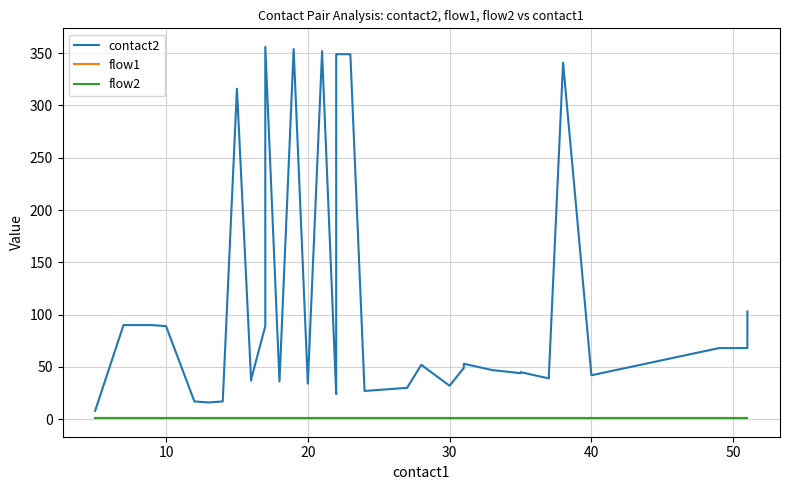

True or false: flow2 and contact2 cross at least once.

False